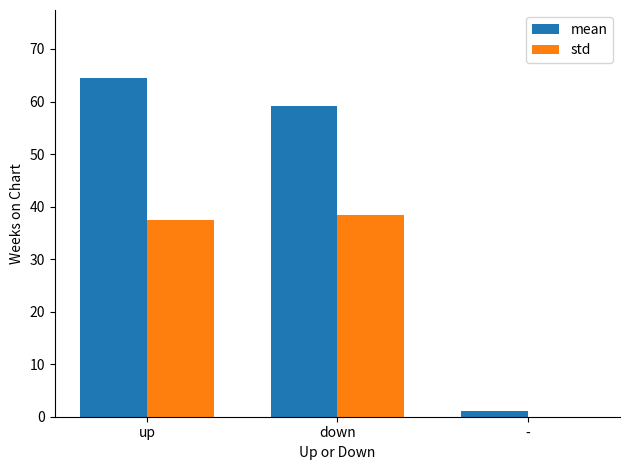

Is the value of std at up greater than the value of mean at down?

No